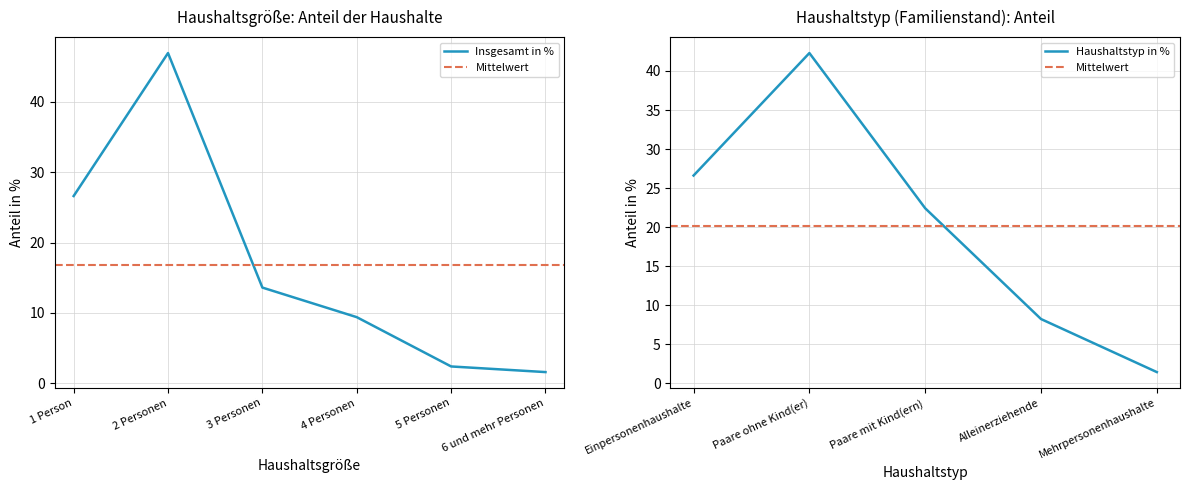

What is the difference between the values at 5 Personen and 3 Personen?

11.2